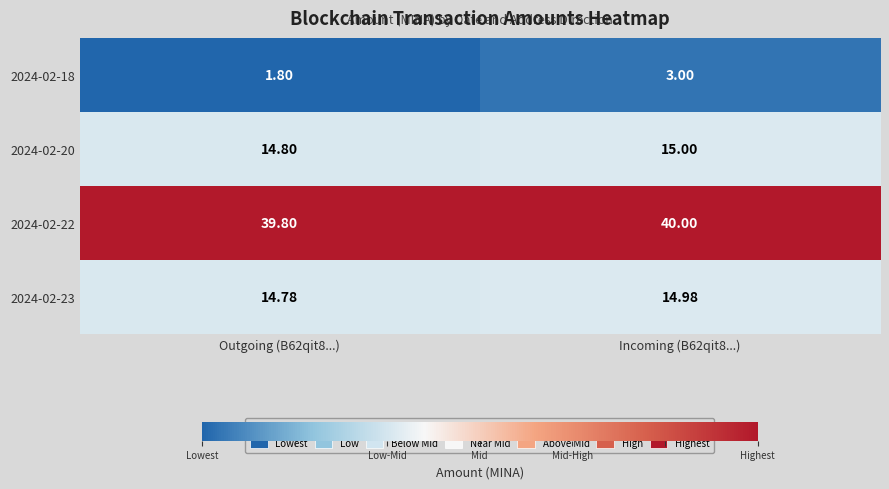

List the series in order of their peak value, lowest first.

2024-02-18, 2024-02-23, 2024-02-20, 2024-02-22